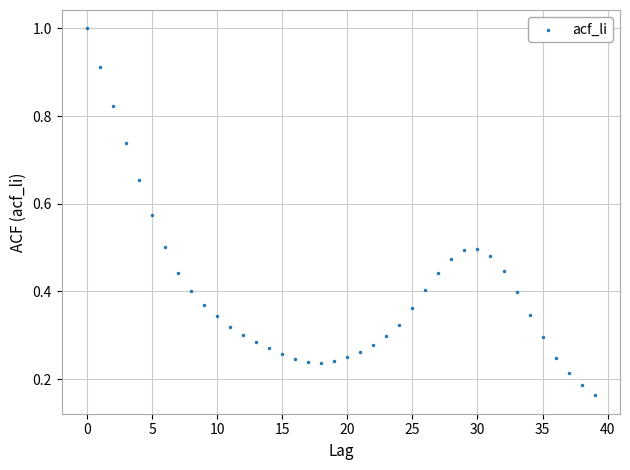

Count the number of points in this scatter plot.

40